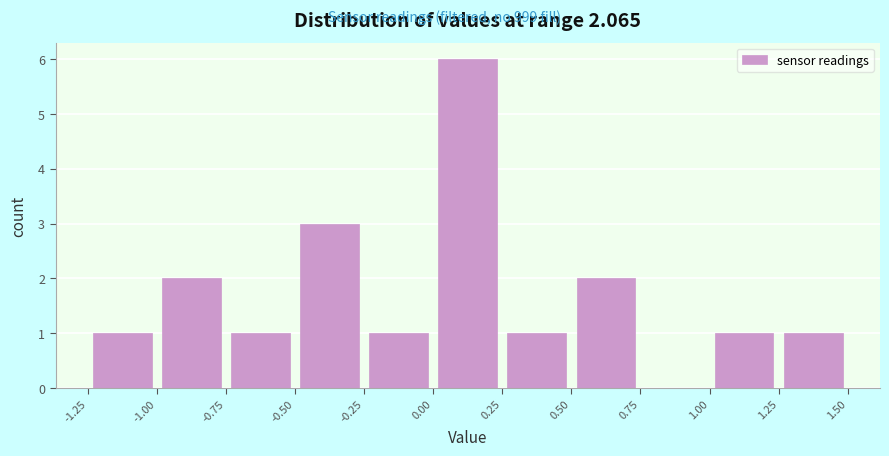

How tall is the bar that spans 1.00 to 1.25 on the x-axis? The values are not printed on the chart, so give them approximately, as read against the axis.

1